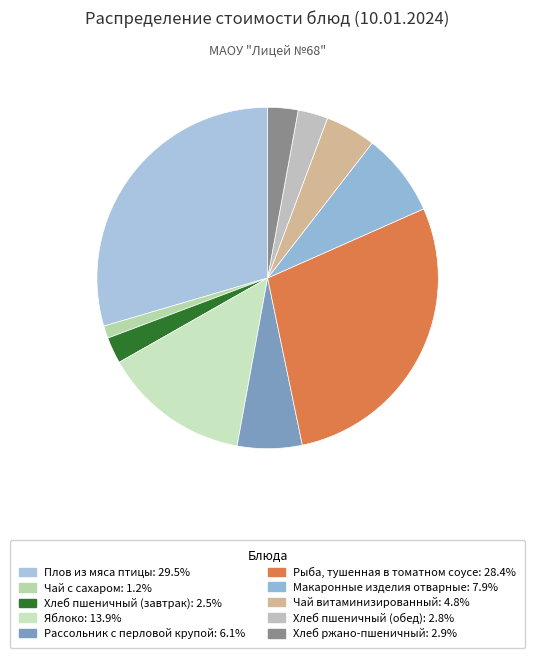

How many segments does this pie chart have?

10